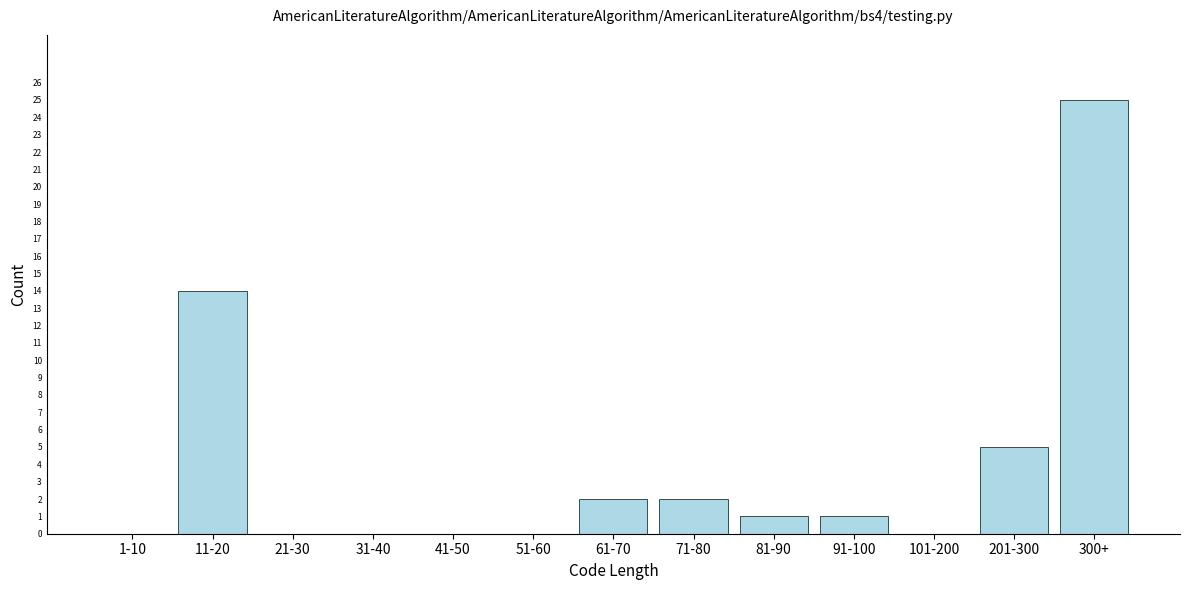

Reading left to right, list all the values displayed in this chart.

1-10=0	11-20=14	21-30=0	31-40=0	41-50=0	51-60=0	61-70=2	71-80=2	81-90=1	91-100=1	101-200=0	201-300=5	300+=25